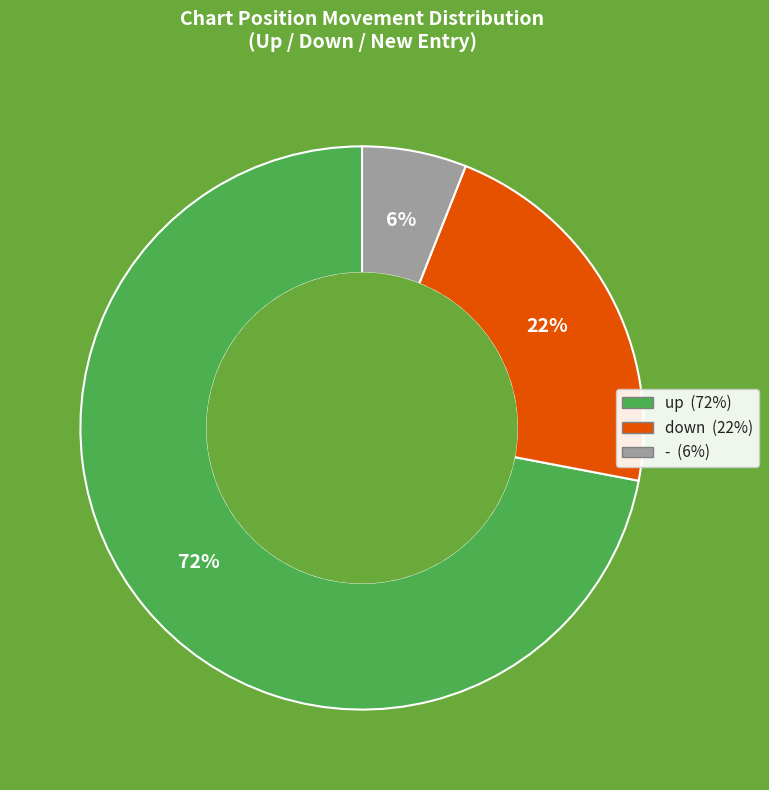

True or false: down accounts for 12% of the total.

False